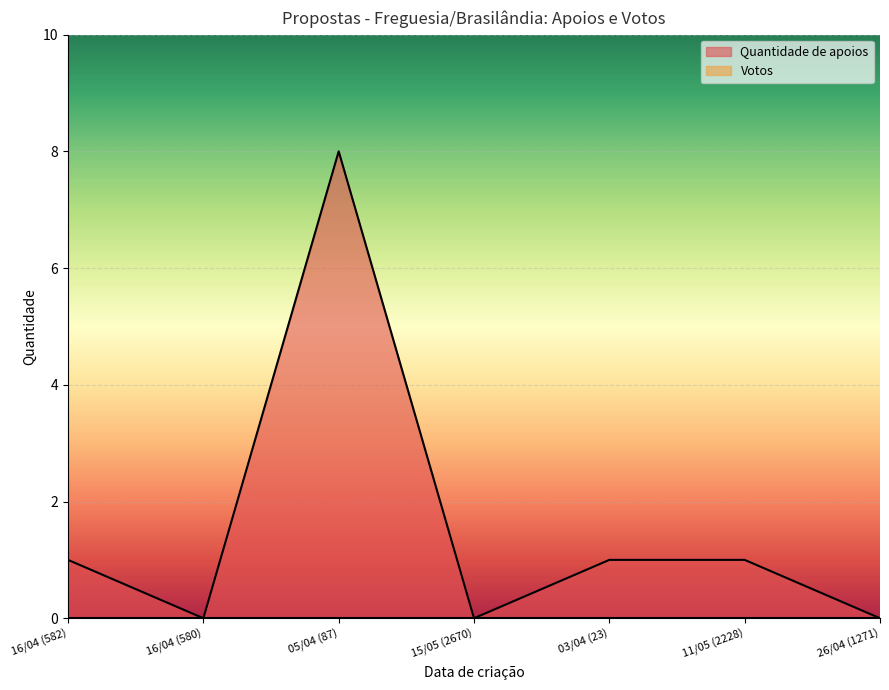

The chart shows a value of 0 at 16/04 (582). True or false?

False